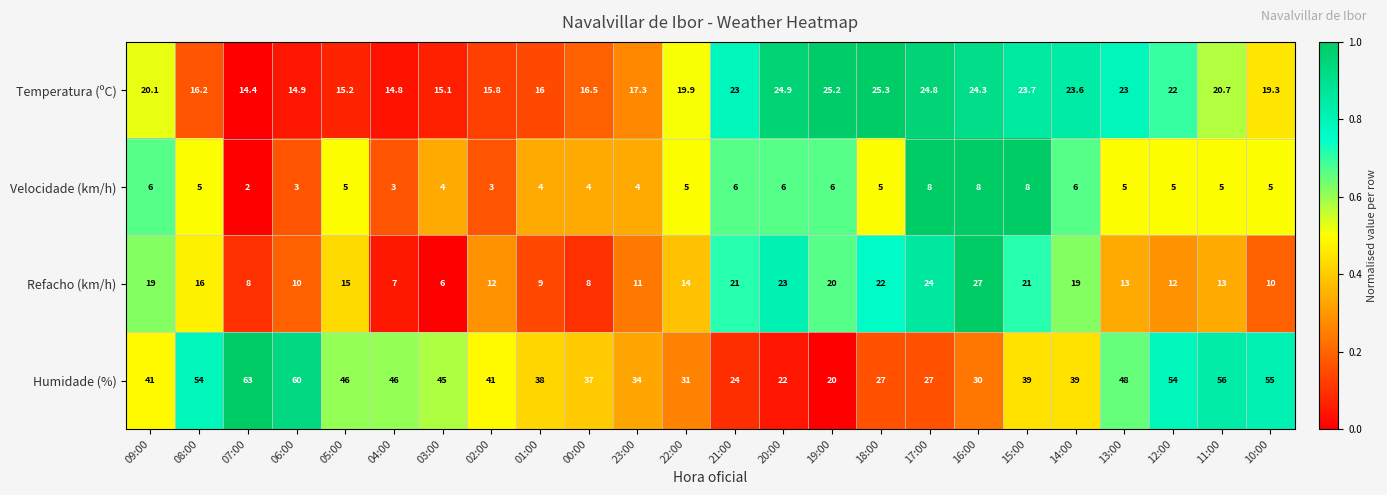

What is the total value across all series at 10:00?

89.3